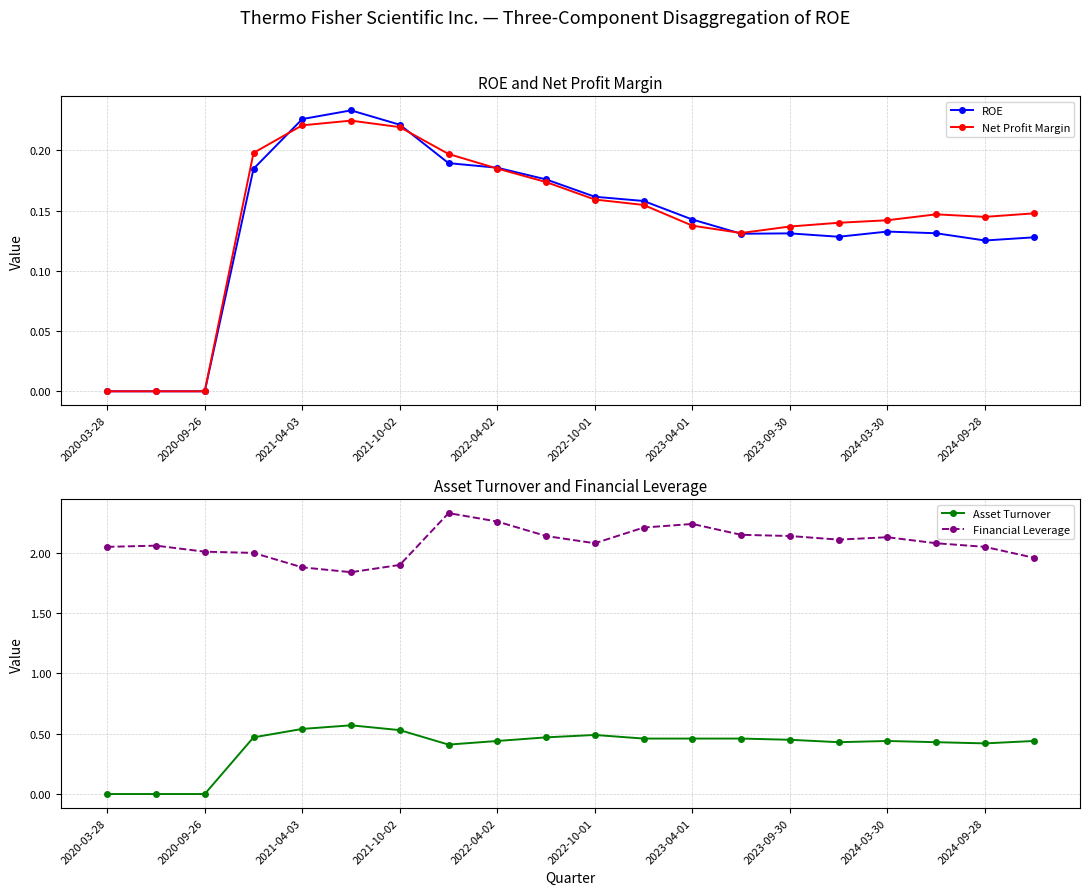

True or false: Net Profit Margin has more than 0 points higher than both neighbors.

True